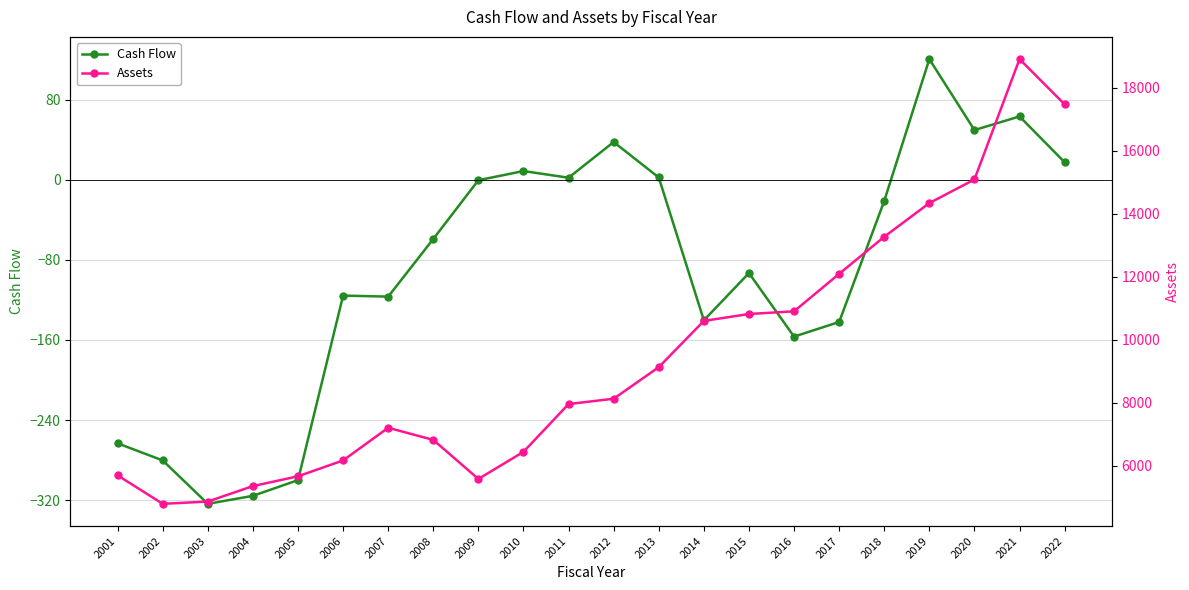

True or false: Cash Flow and Assets intersect in this chart.

False